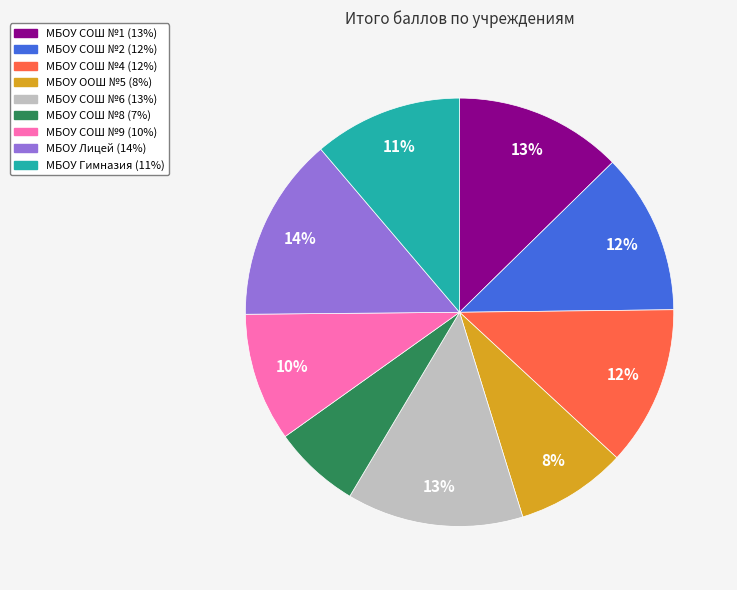

What percentage is the МБОУ СОШ №9 slice, to the nearest percent?

10%